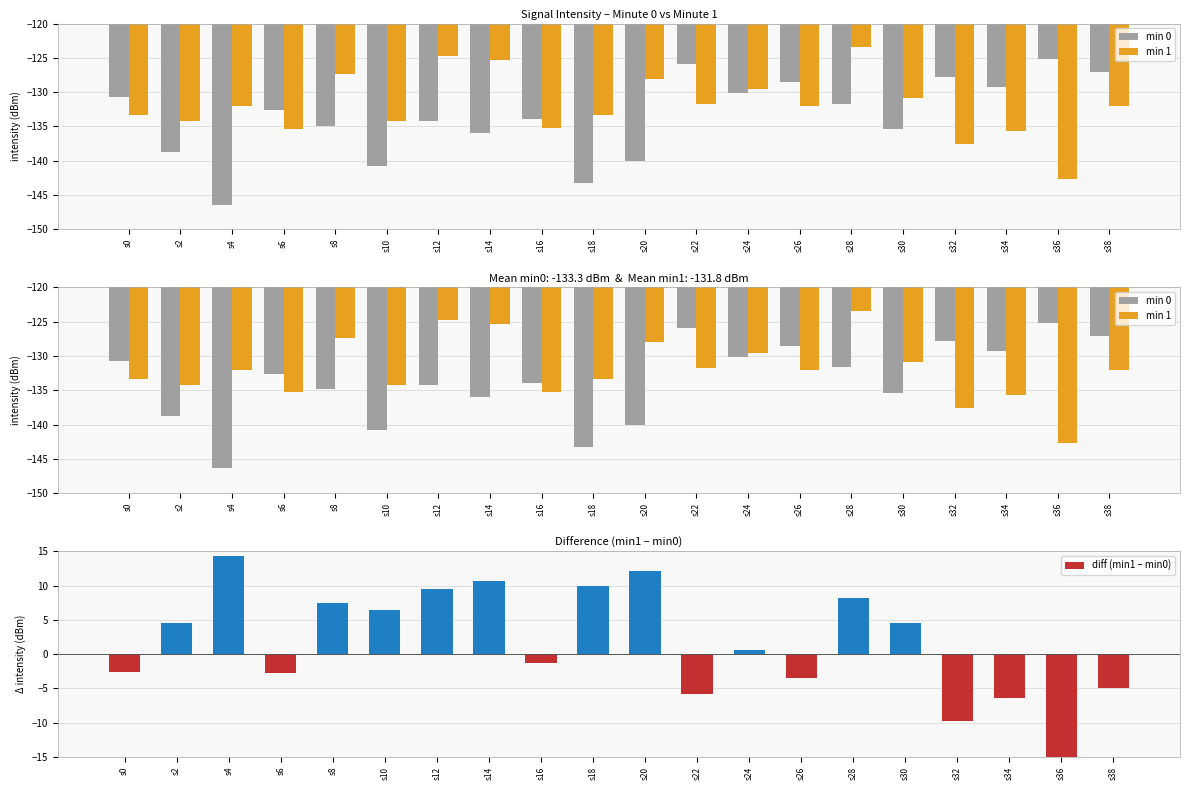

What is the difference between the diff (min1 – min0) values at s26 and s36?

14.0